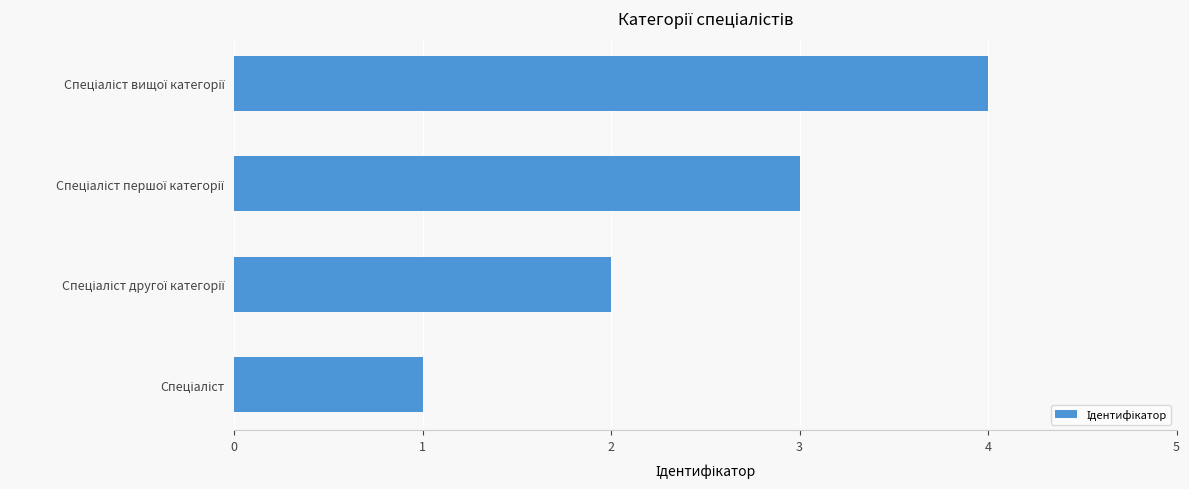

What is the maximum value shown in the chart?

4